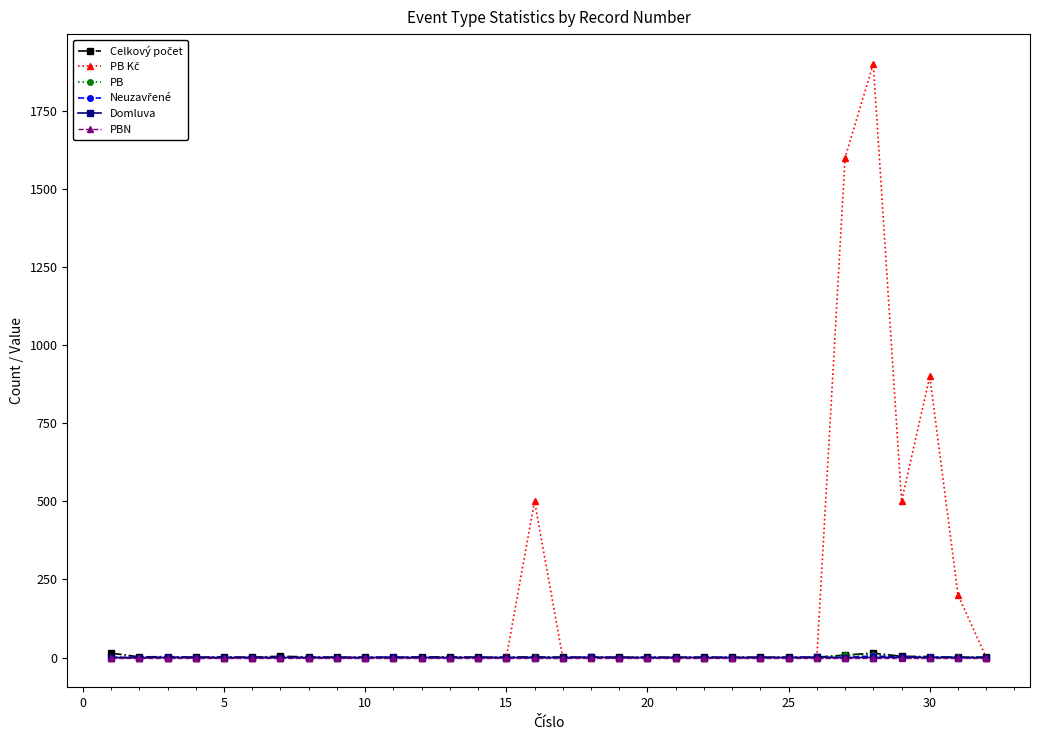

How many categories are shown in the chart?

32